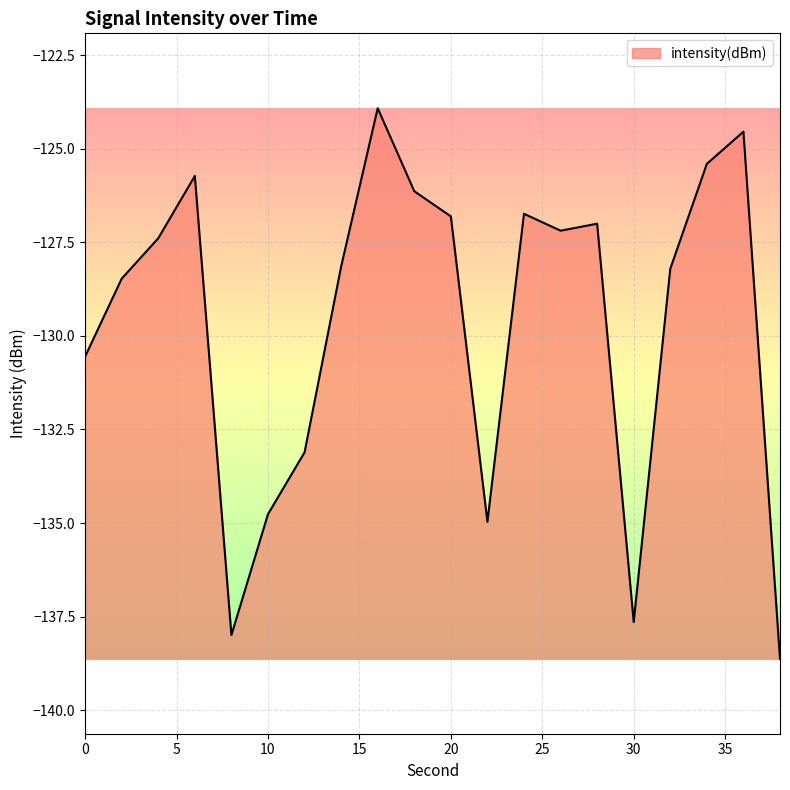

What is the sum of all values?

-2593.4